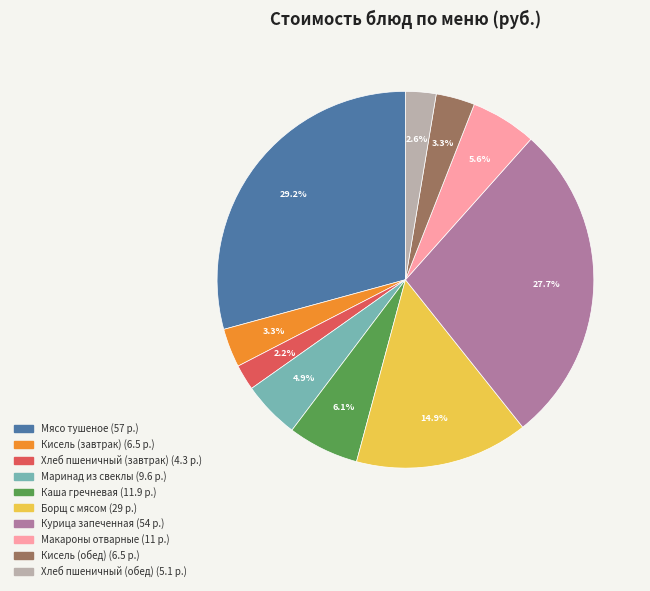

Count the number of slices in the pie.

10